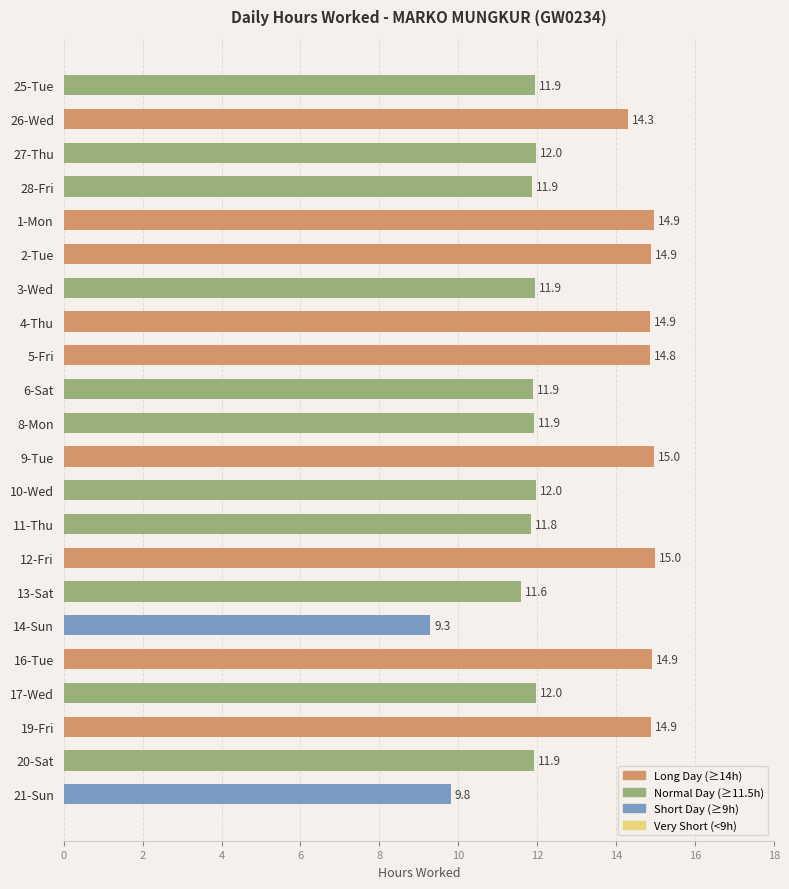

Is it true that the value at 10-Wed is 7.2?

False